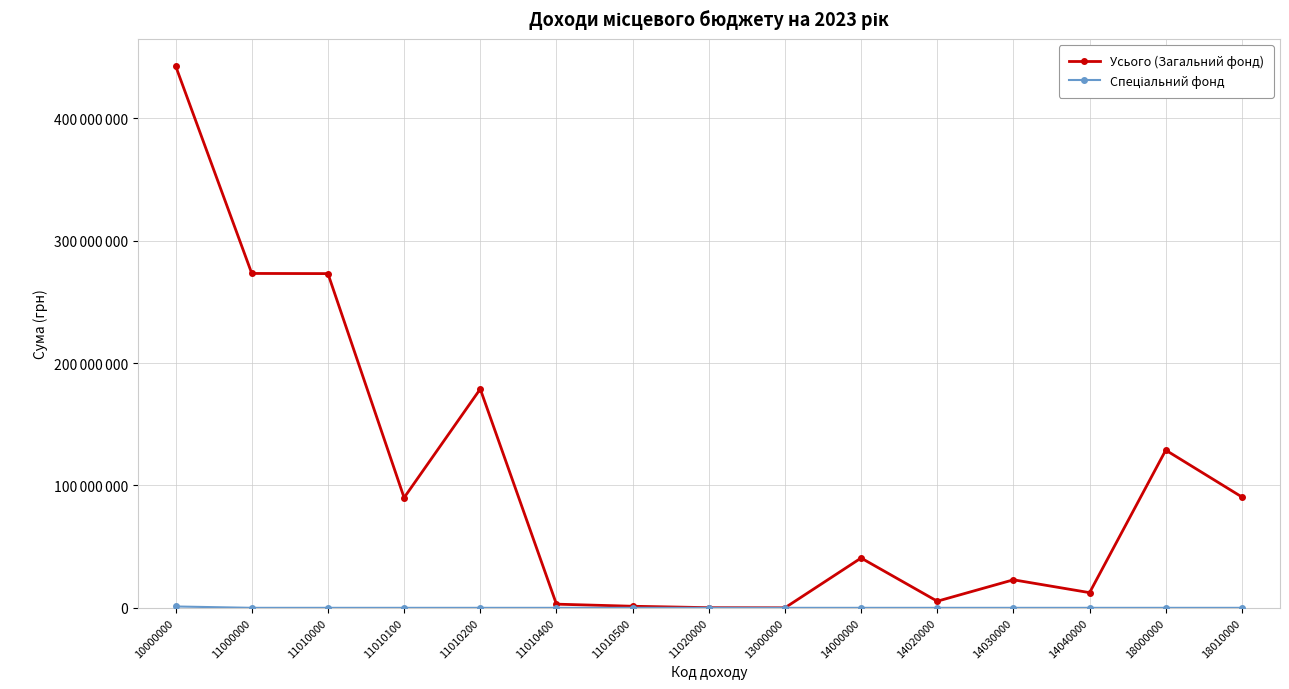

Is this an area chart (filled region under the line)?

No